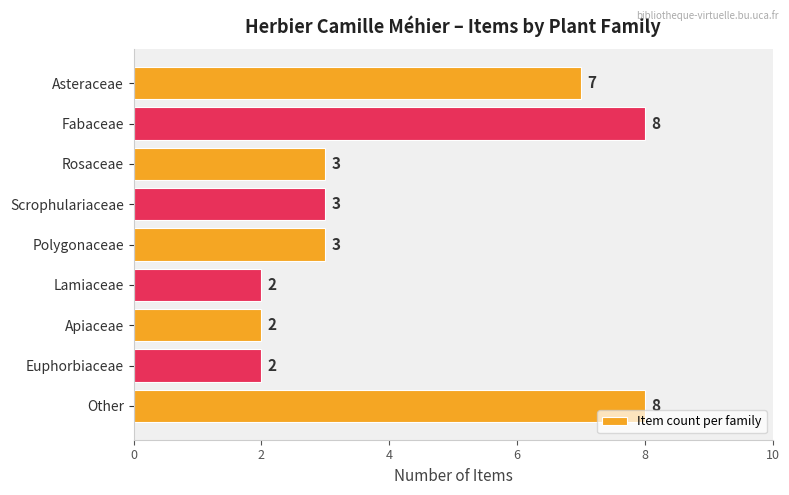

Is it true that the value at Lamiaceae is 3?

False